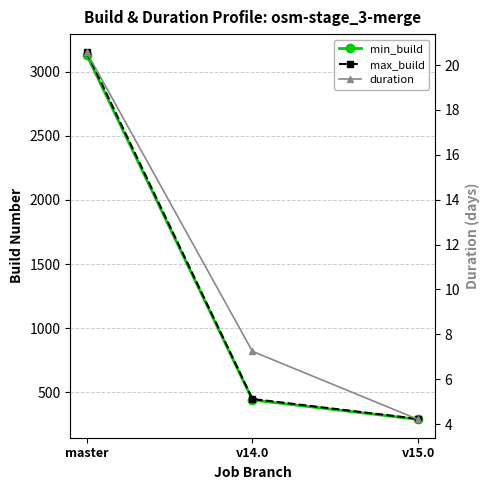

How many lines are shown in the chart?

3